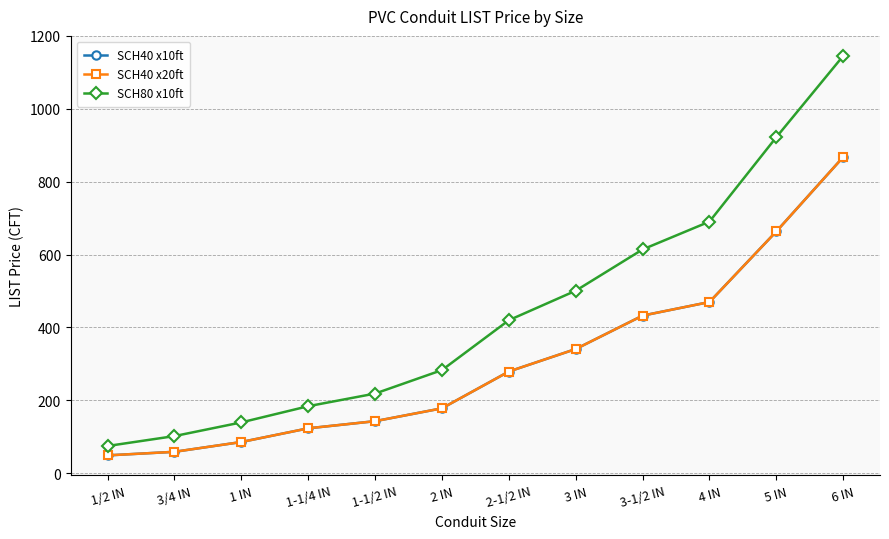

Does the chart have visible grid lines?

Yes